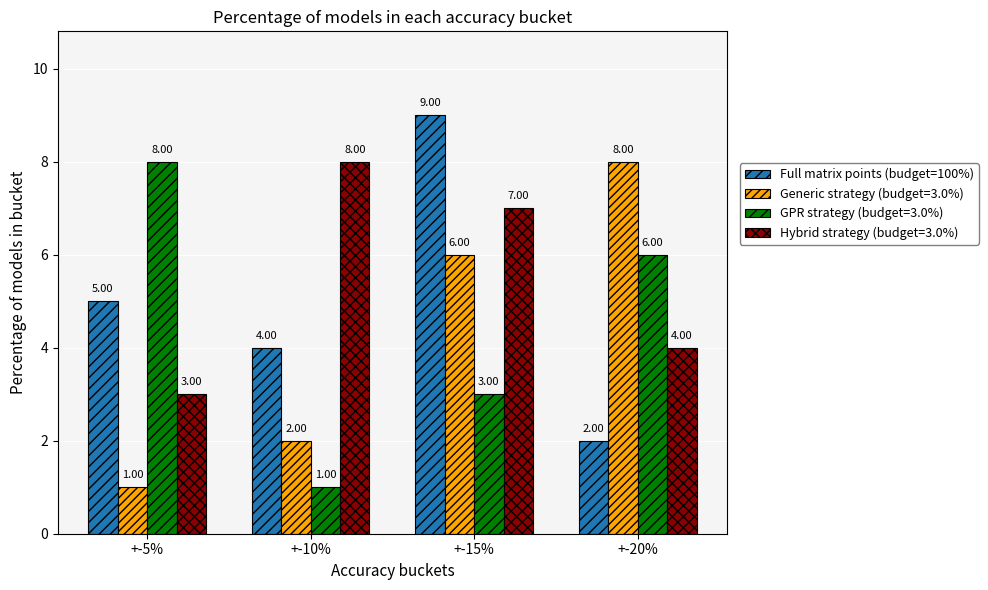

Is the value of GPR strategy (budget=3.0%) at +-15% greater than the value of Full matrix points (budget=100%) at +-20%?

Yes